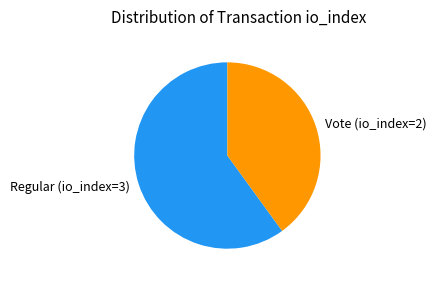

What is the largest slice in the pie chart?

Regular (io_index=3)